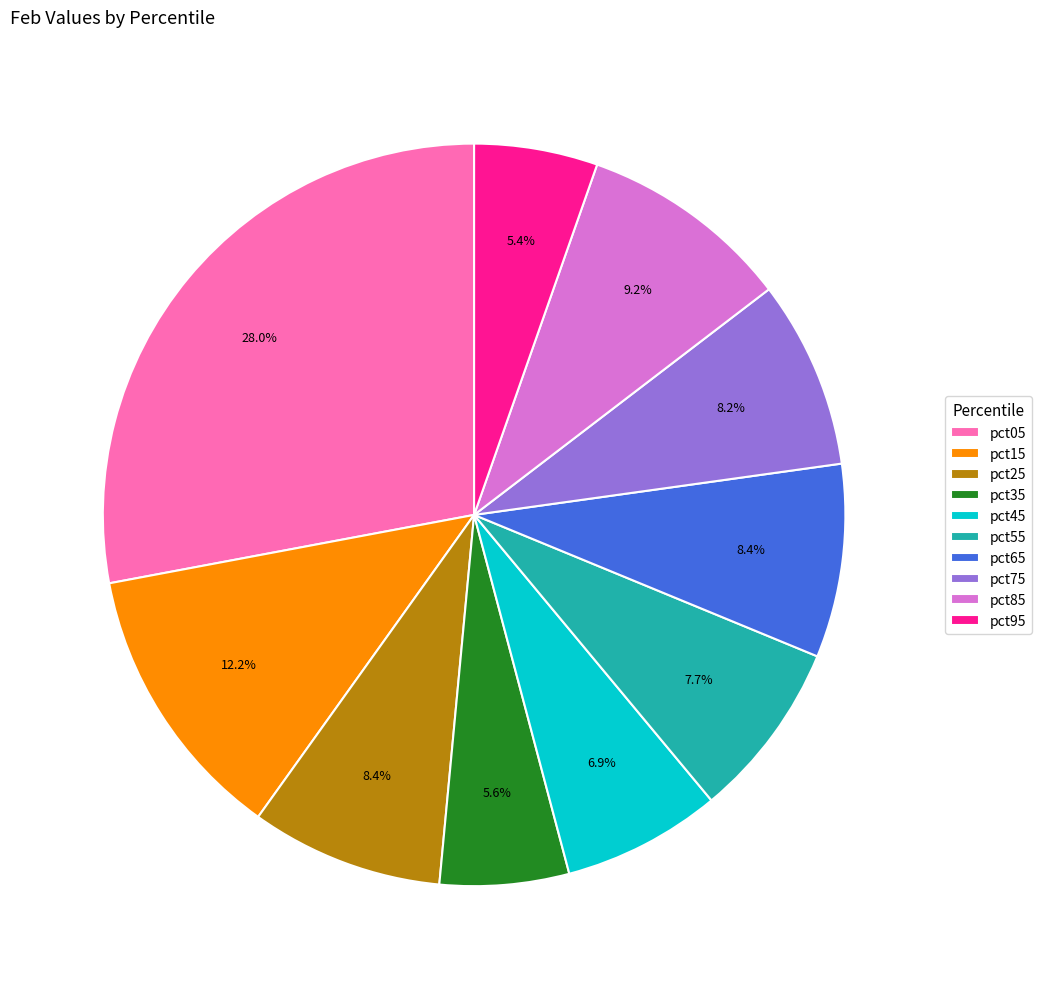

To the nearest percent, what is the difference between the pct05 and pct85 slice percentages?

19%